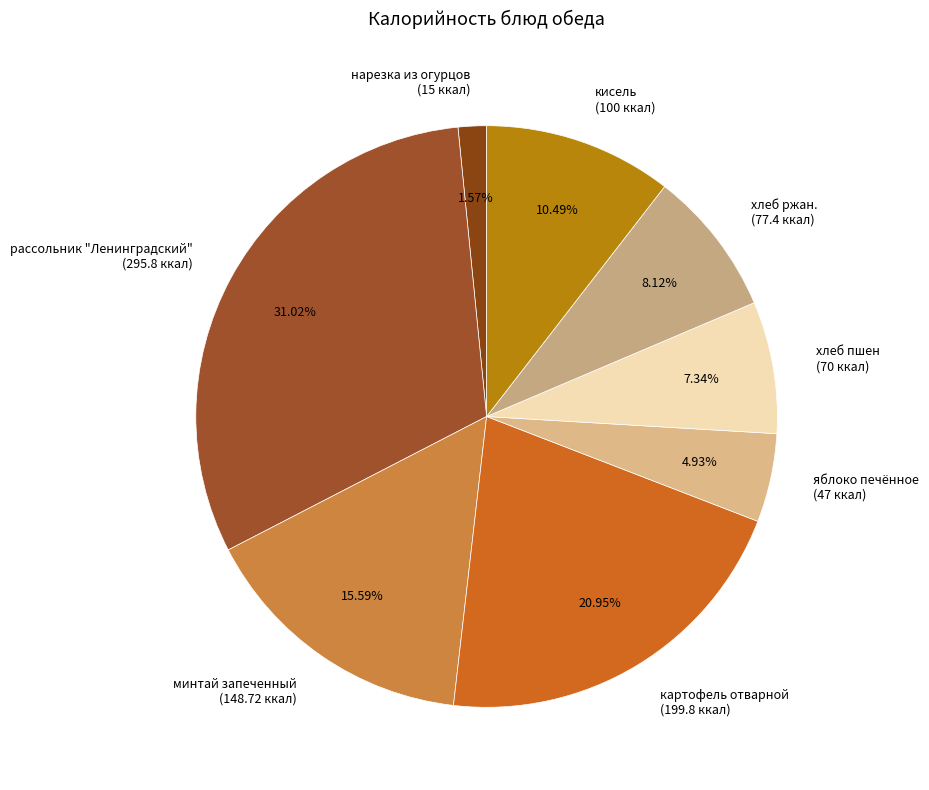

What is the ratio of the value at кисель to the value at минтай запеченный?

0.7